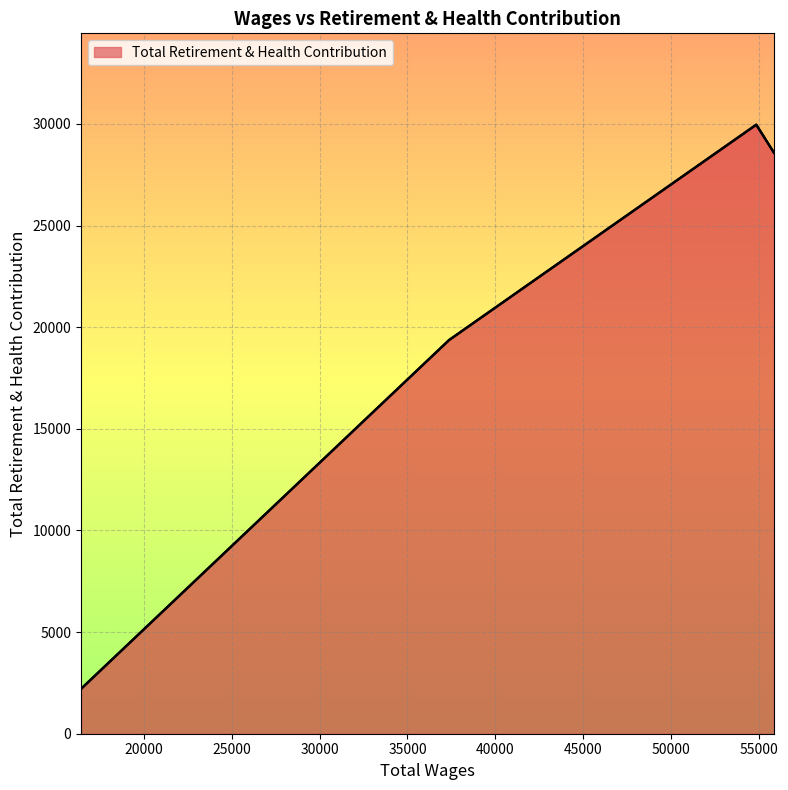

Does the chart display data point markers on the line(s)?

No